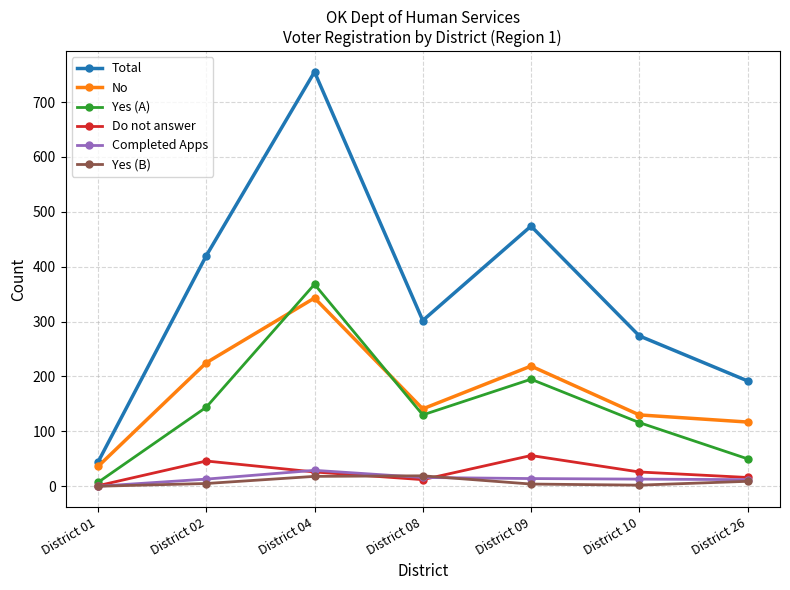

True or false: Yes (B) and No intersect in this chart.

False